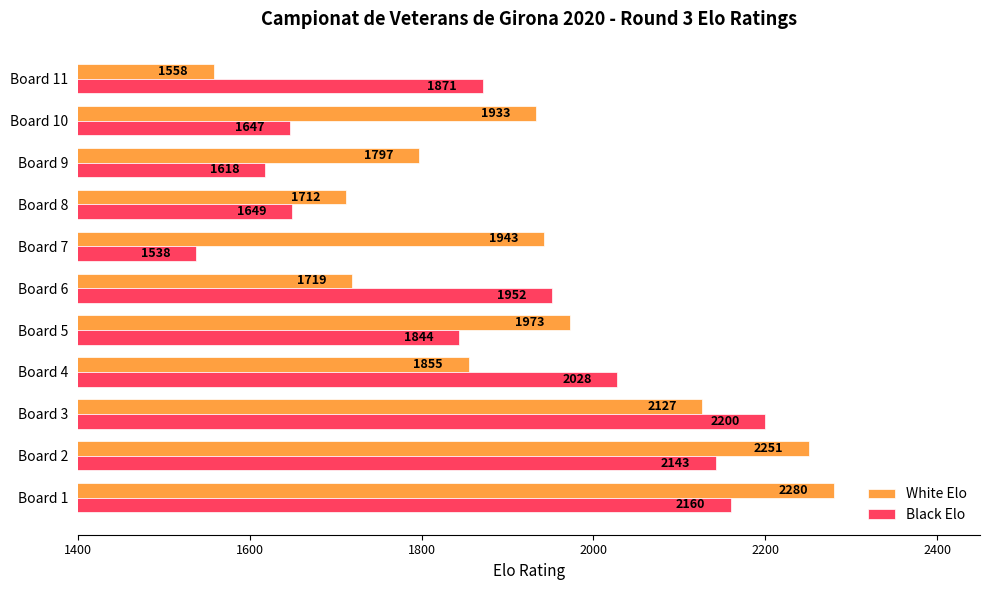

List the series in order of their overall mean, highest first.

White Elo, Black Elo